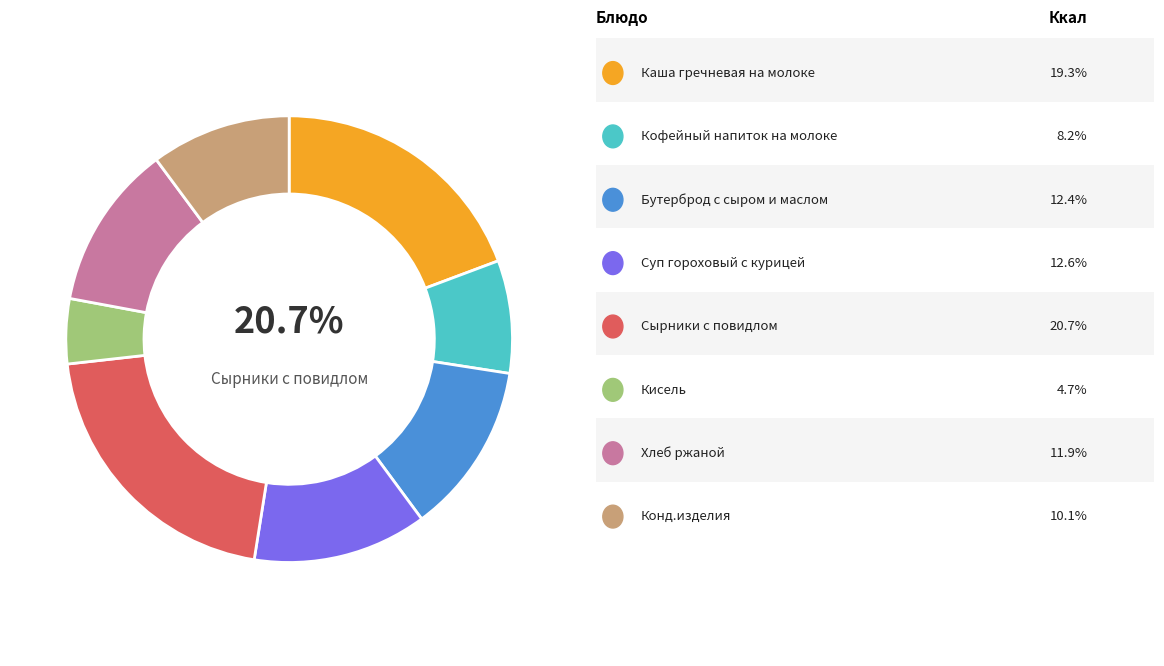

Combined, what portion of the pie is Суп гороховый с курицей and Каша гречневая на молоке?

31.9%